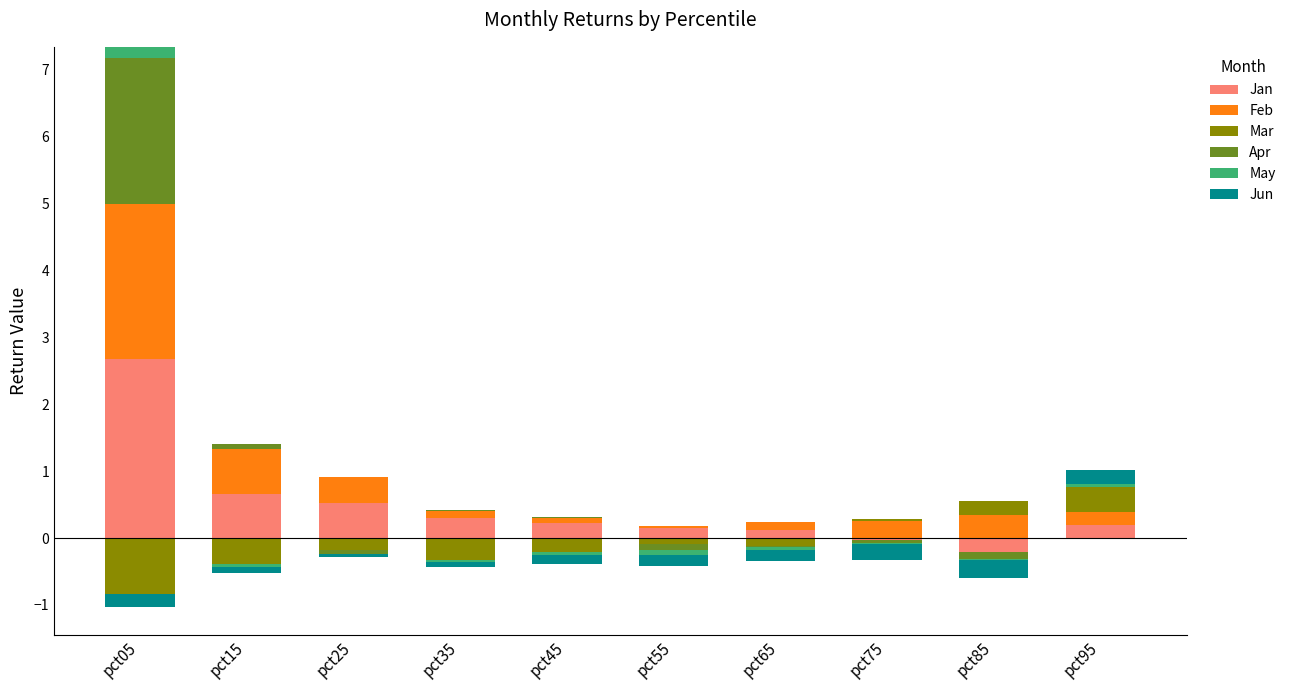

Where is Jan nearest to the value 1?

pct15